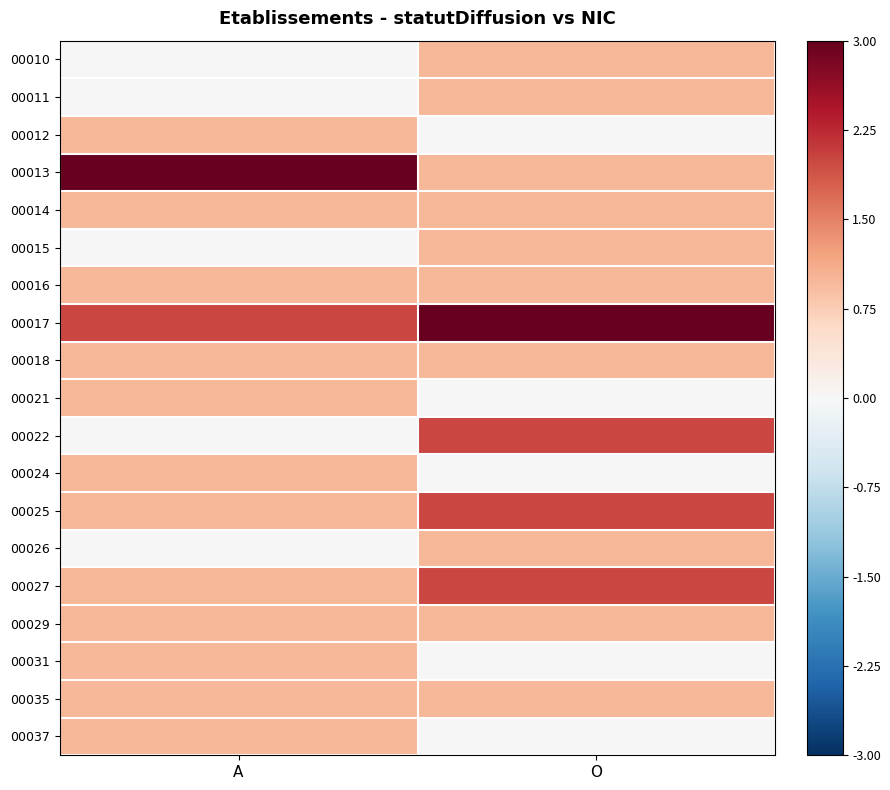

List the series in order of their peak value, highest first.

00013, 00017, 00022, 00025, 00027, 00010, 00011, 00012, 00014, 00015, 00016, 00018, 00021, 00024, 00026, 00029, 00031, 00035, 00037